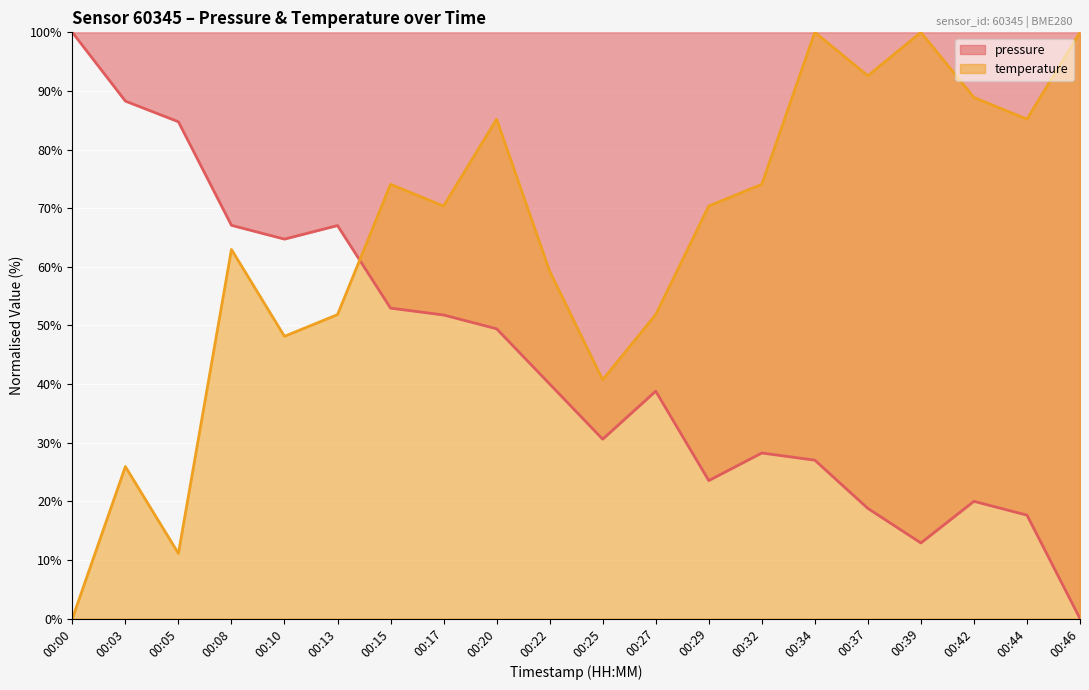

The value of temperature at 00:44 is 85.2. True or false?

True